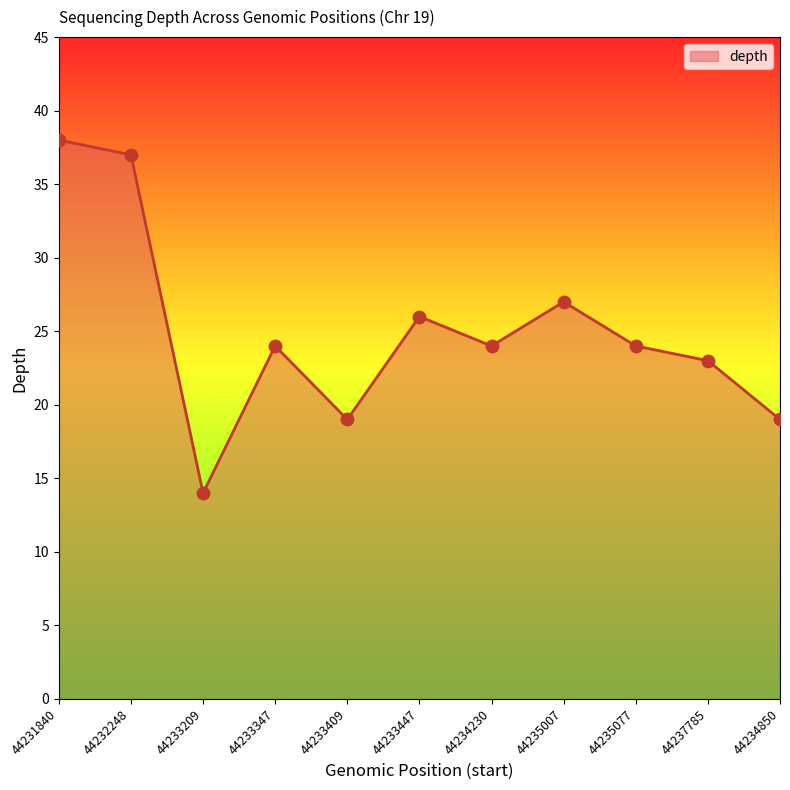

What is the change in value from 44233209 to 44233447?

+12